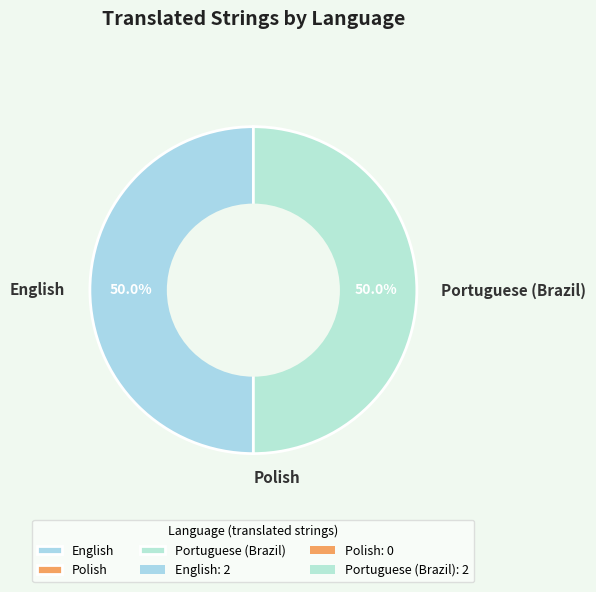

What portion of the pie excludes English?

50.0%